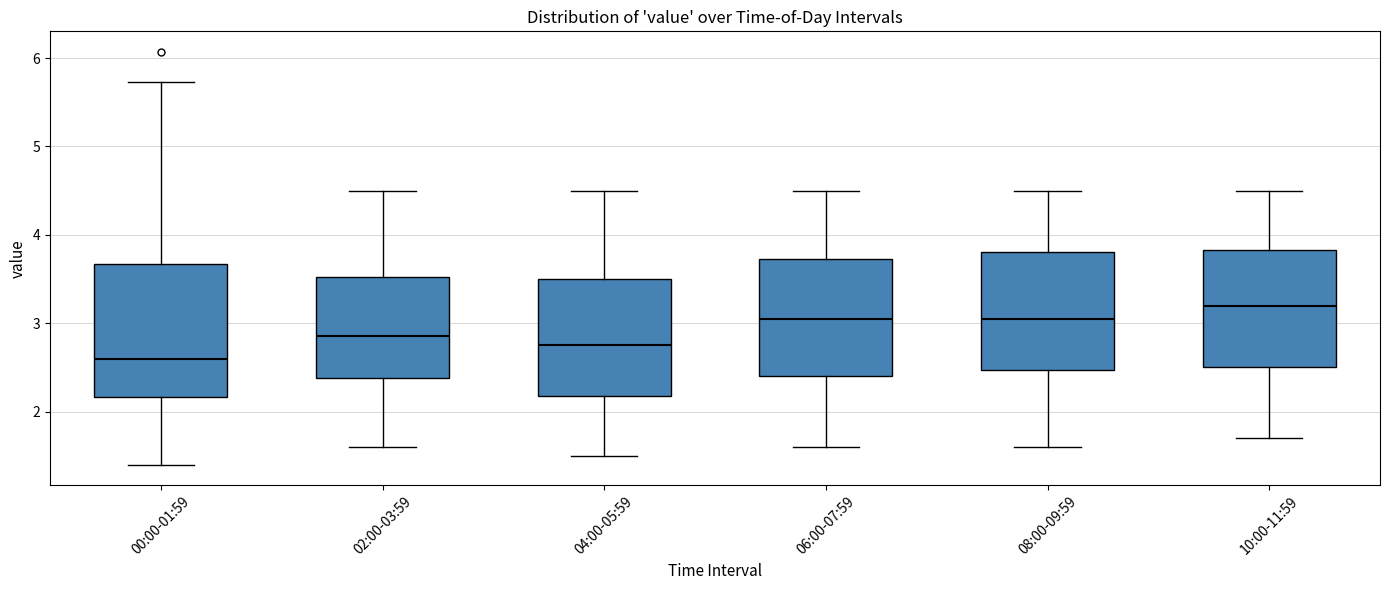

Which box's median line is the lowest?

00:00-01:59